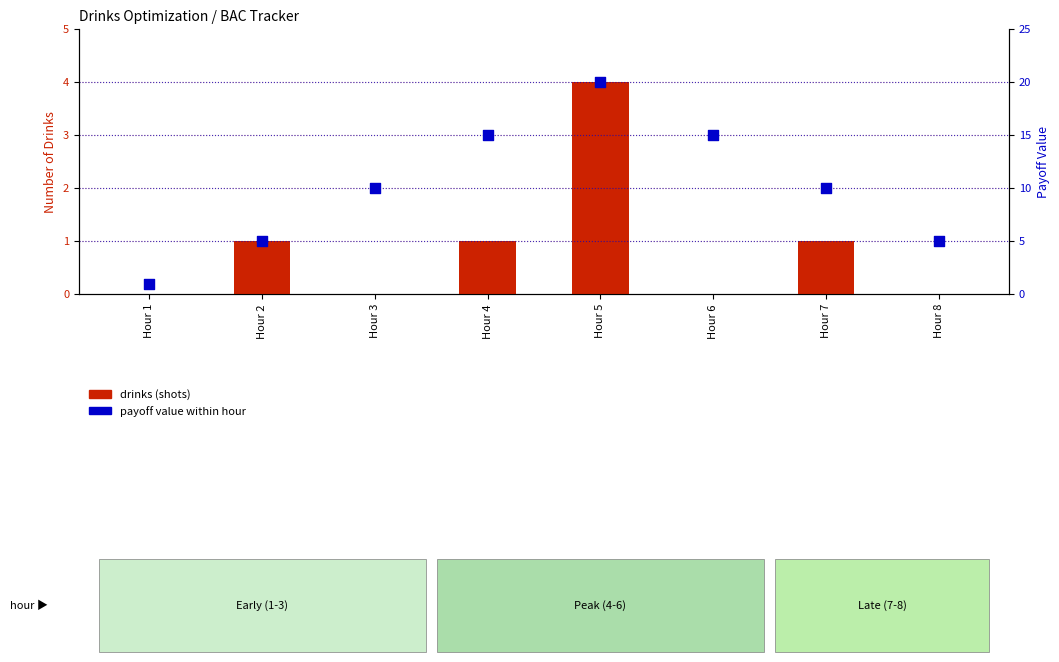

Which series contains the highest Y value?

payoff value within hour